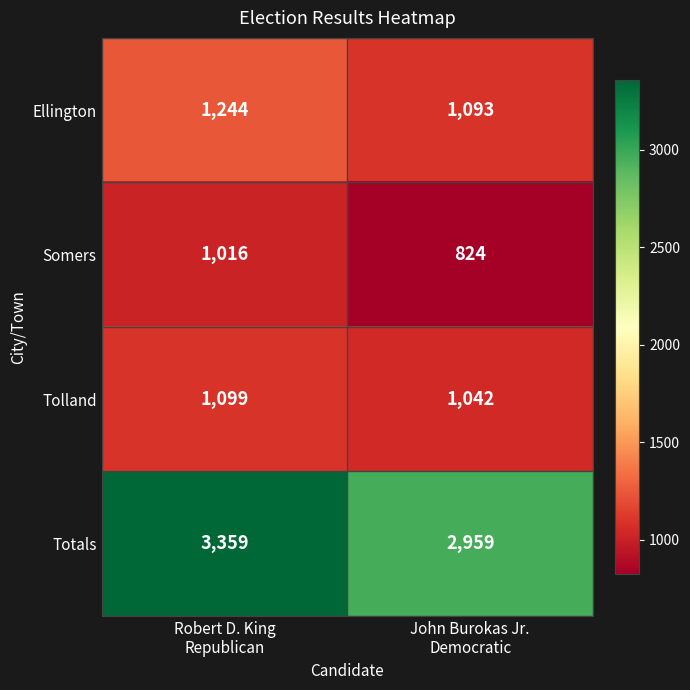

What is the smallest value displayed?

824